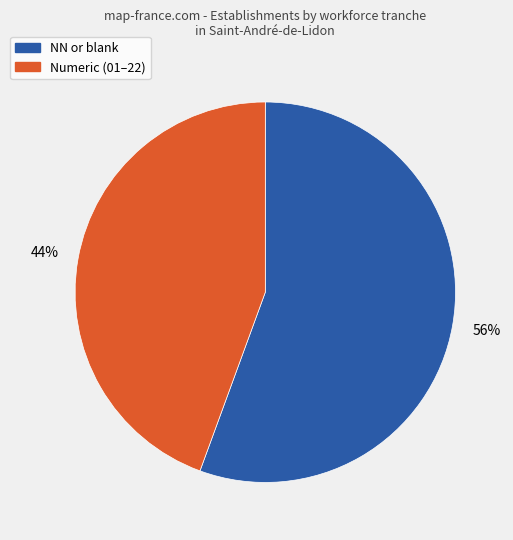

Does any single category account for the majority?

Yes